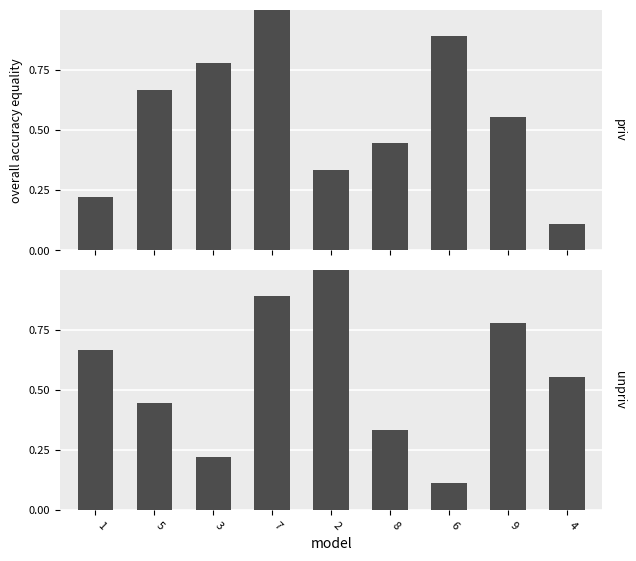

What position from the right is 2?

5